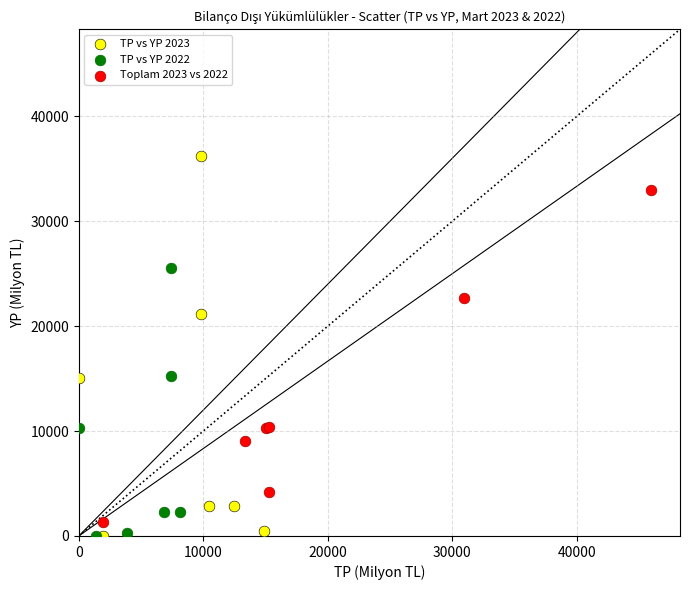

Which series has the widest spread of Y values?

TP vs YP 2023